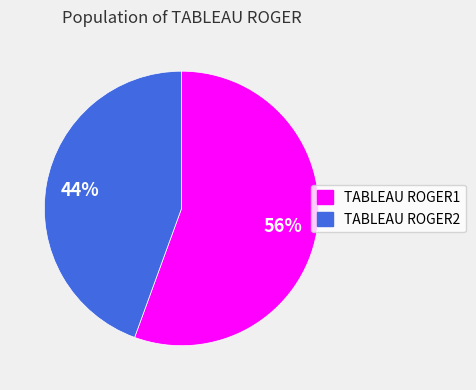

Do TABLEAU ROGER2 and TABLEAU ROGER1 together represent more than half of the pie?

Yes